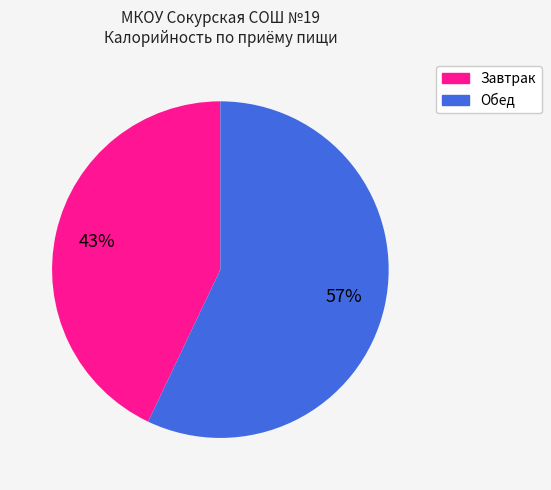

To the nearest percent, what is the difference between the largest and smallest slice percentages?

14%